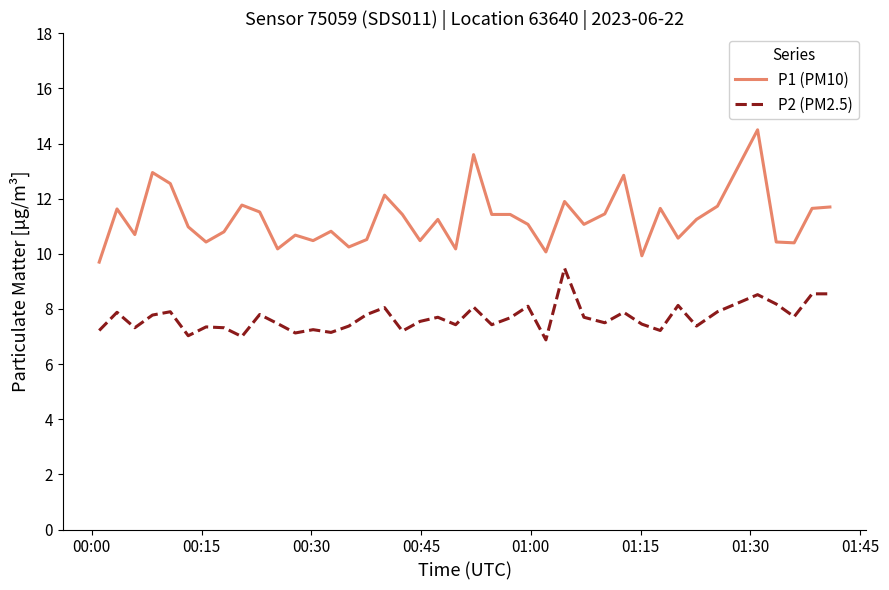

Which series has the largest total across all categories?

P1 (PM10)